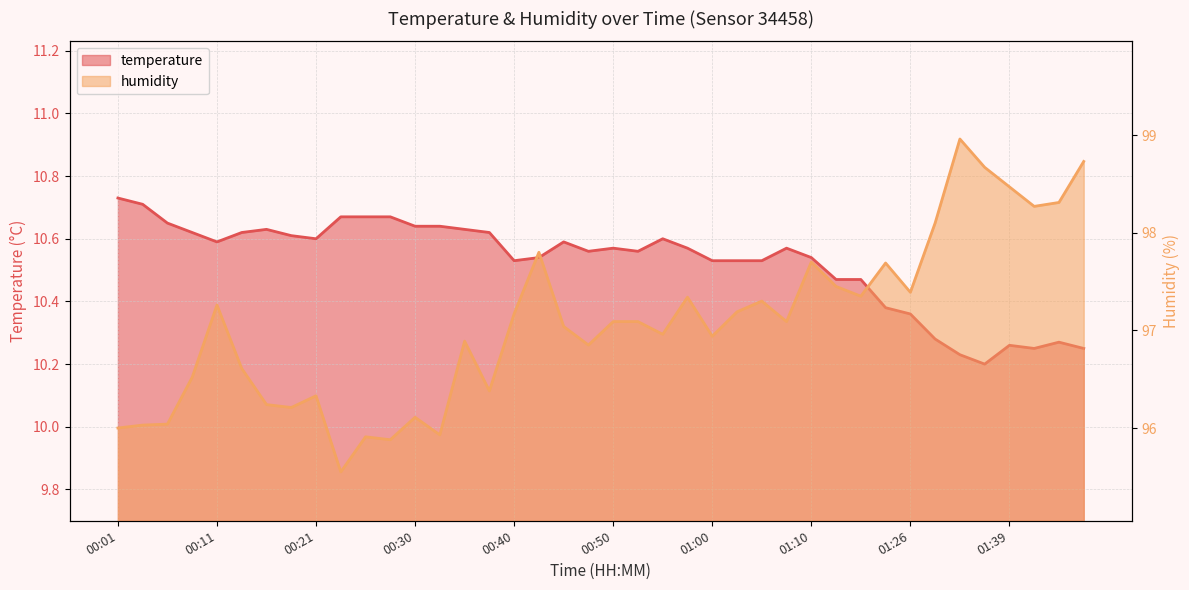

What are all the series names shown in the legend?

temperature, humidity